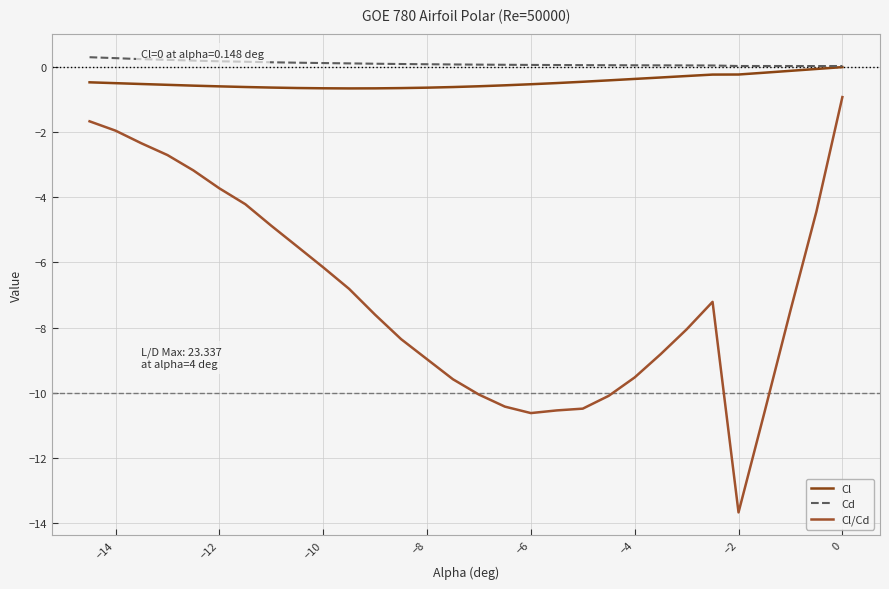

How many values in the Cl/Cd series exceed -7?

13